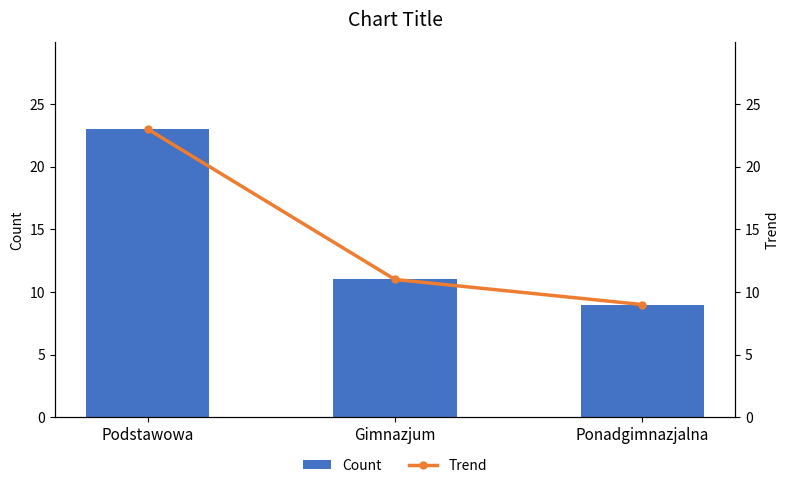

How many data points does each series have?

3